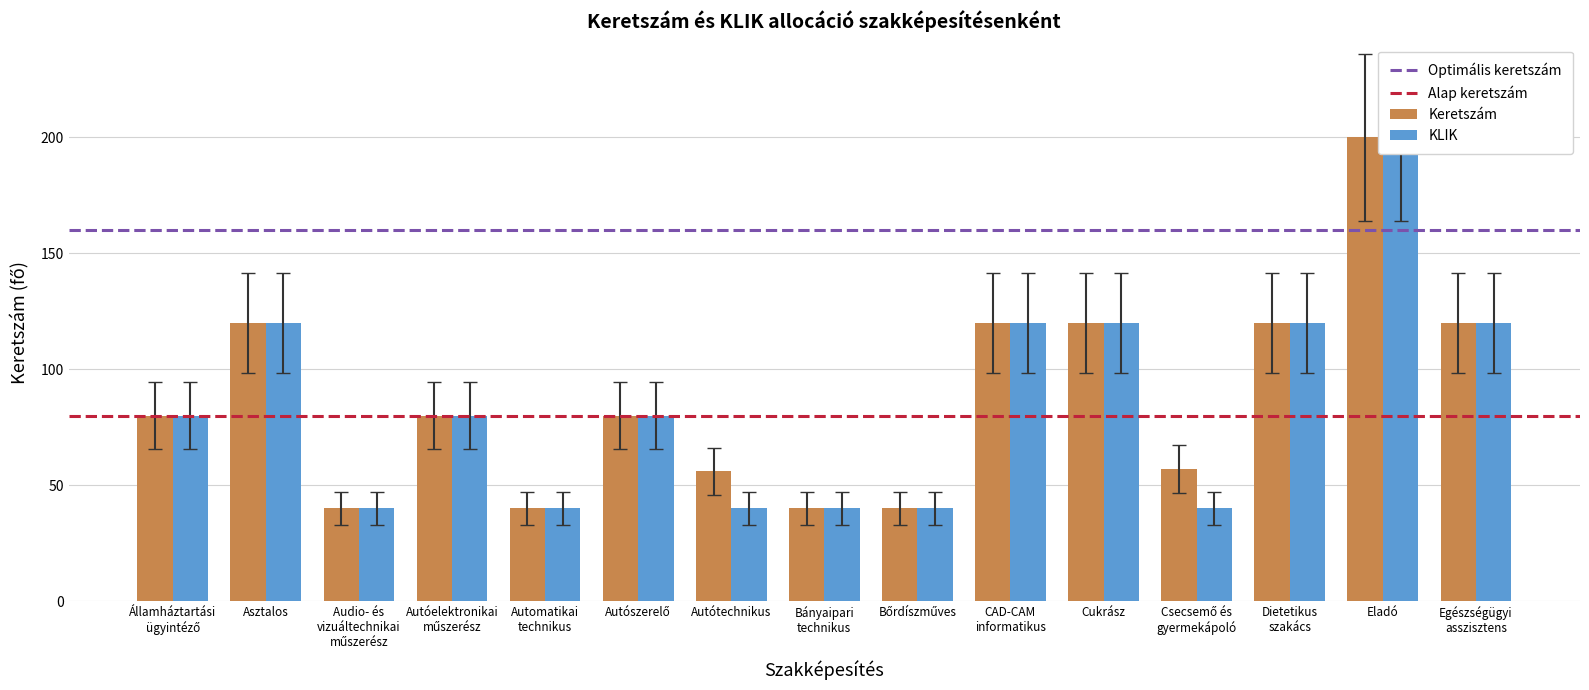

Is the value of KLIK at Audio- és
vizuáltechnikai
műszerész greater than the value of Keretszám at Autóelektronikai
műszerész?

No